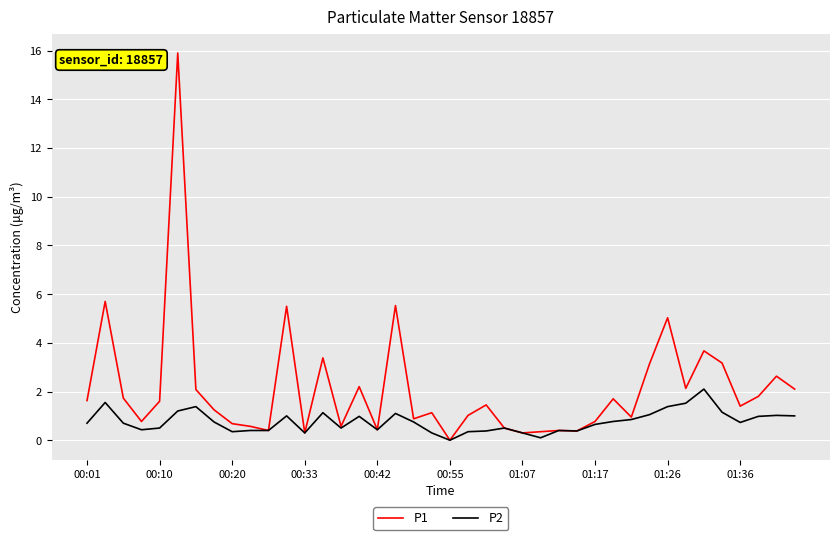

Which series has the widest spread of values?

P1